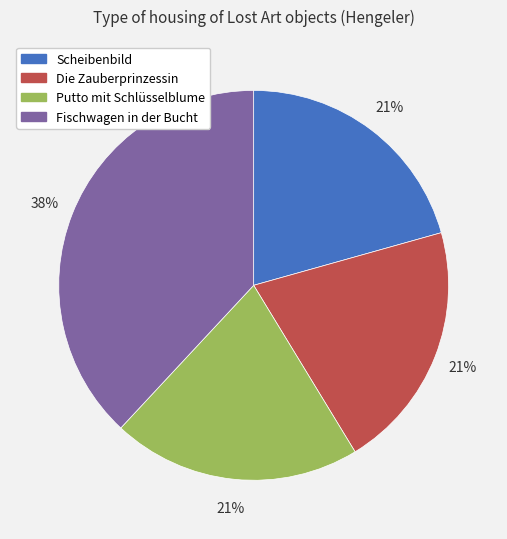

Which has a higher value, Die Zauberprinzessin or Fischwagen in der Bucht?

Fischwagen in der Bucht